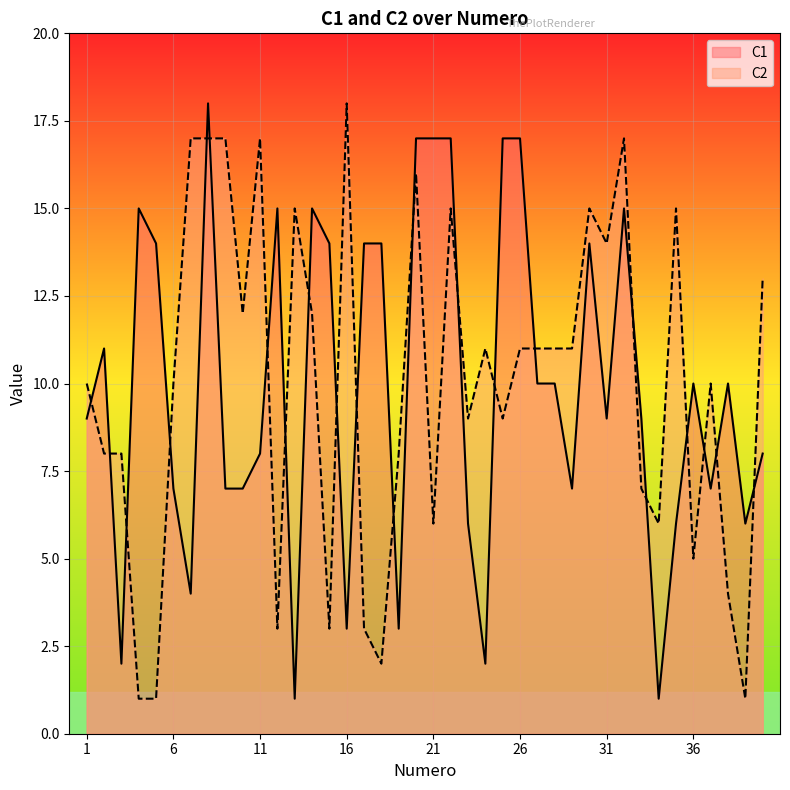

What is the average value of the C2 series?

10